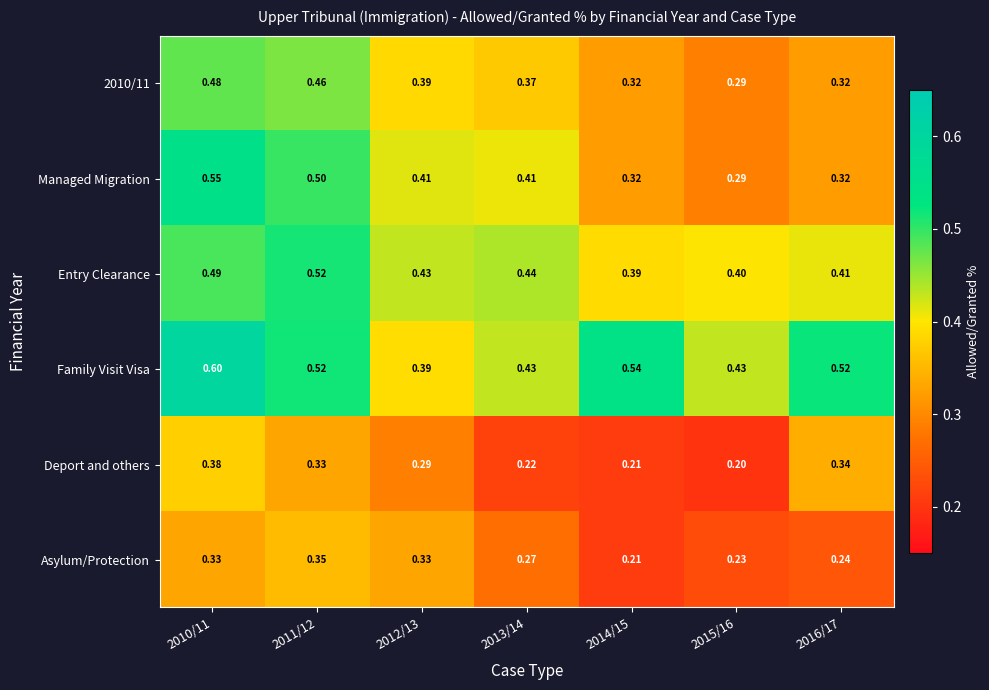

Which series has the largest range (max minus min)?

Managed Migration